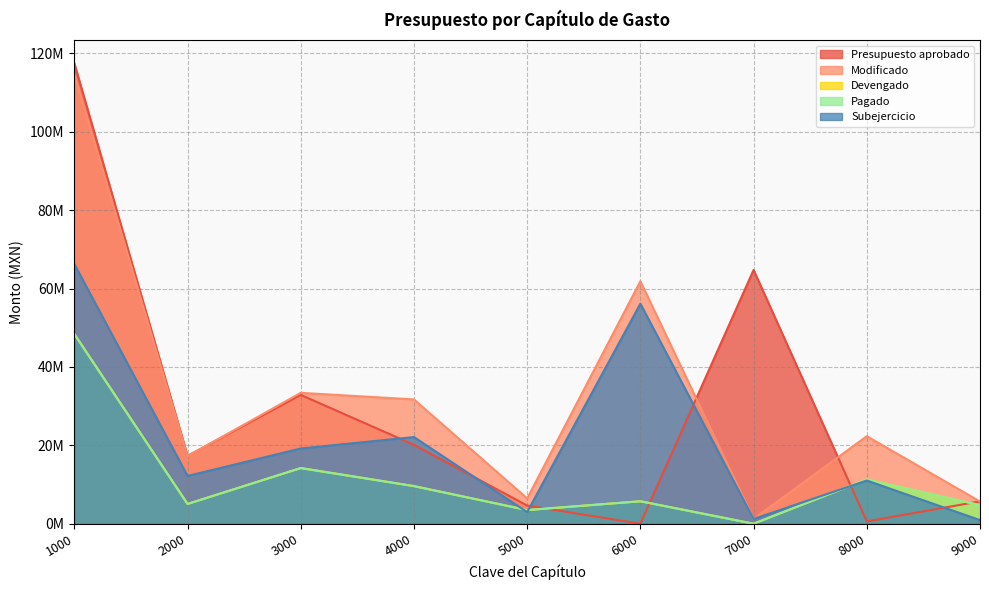

True or false: Devengado has a value of 2824790.4 at 8000.

False